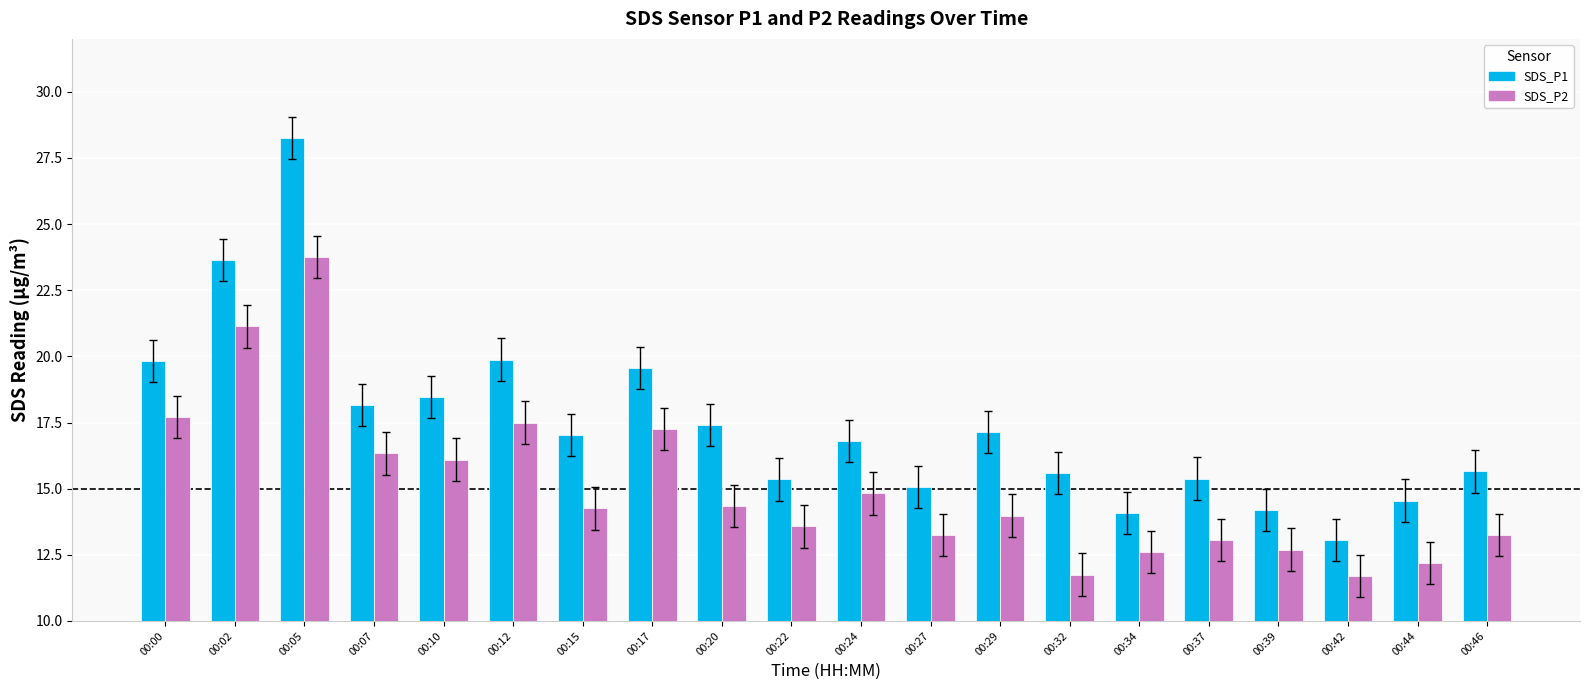

What is the lowest value of the SDS_P1 series?

13.1